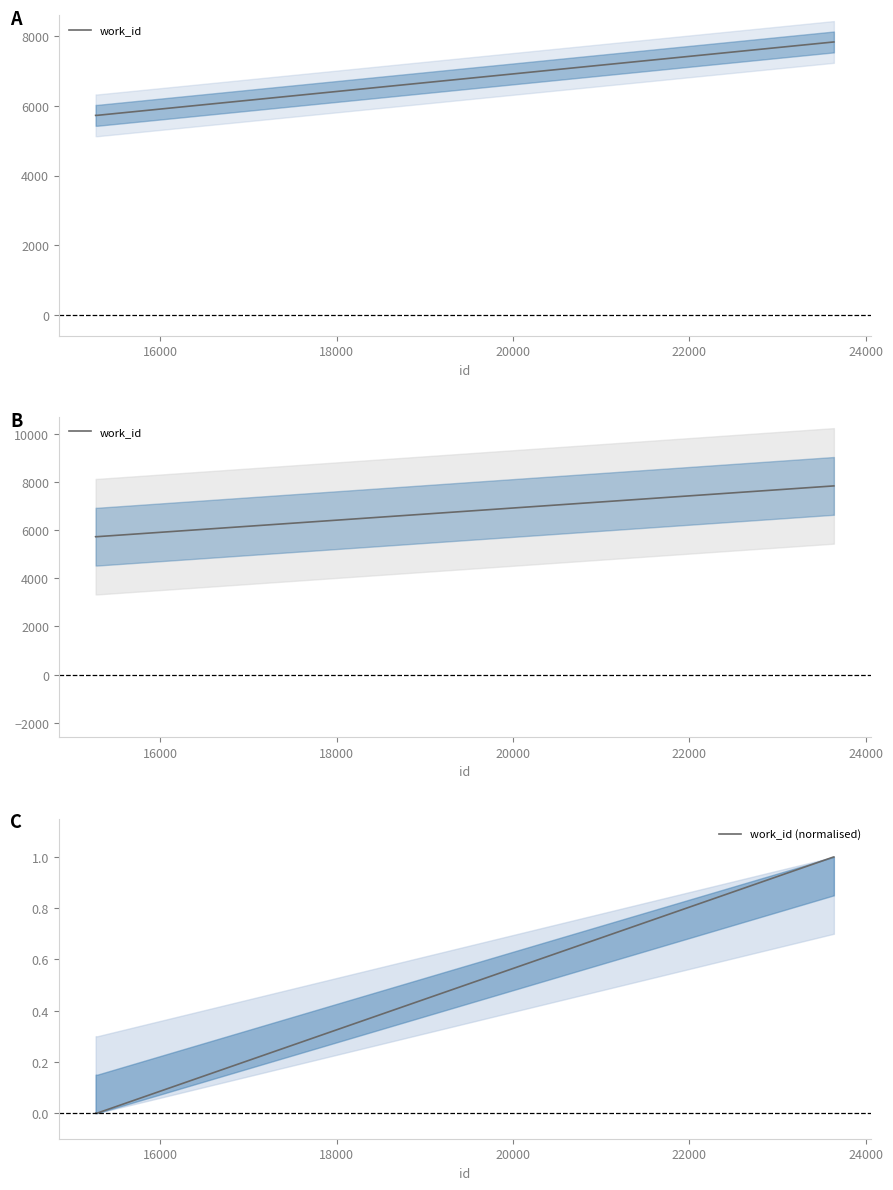

What is the value of the work_id (normalised) point at the 8th from the left?

1.0